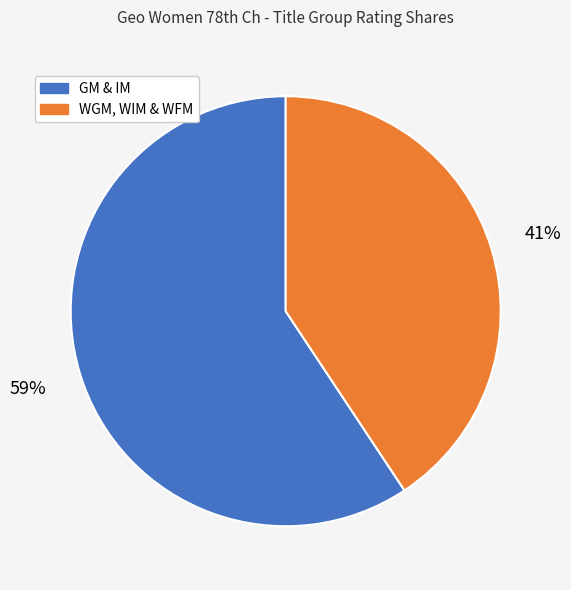

What percentage is the GM & IM slice, to the nearest percent?

59%